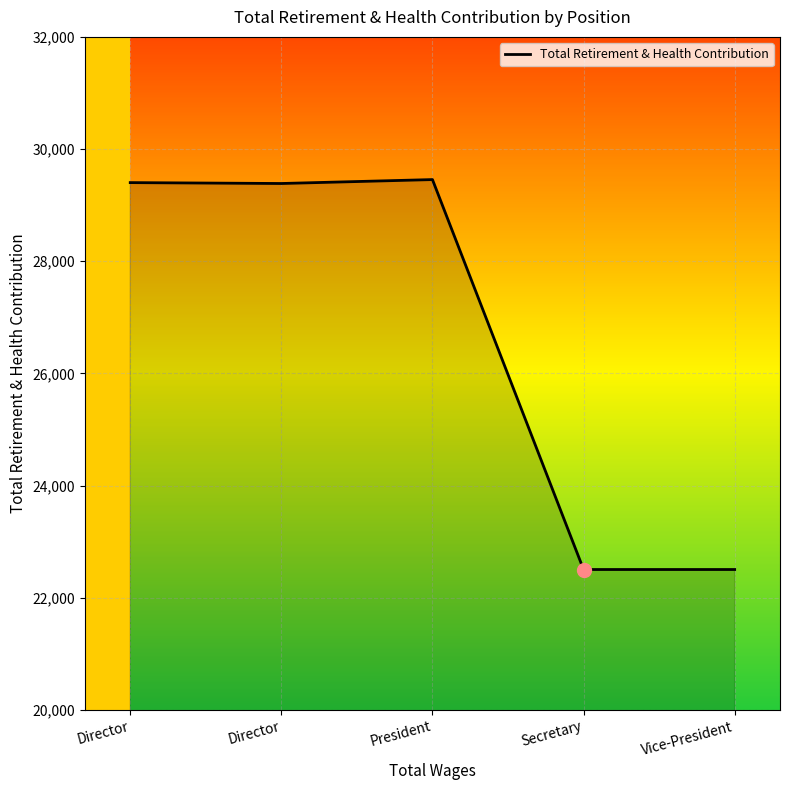

What is the change in value from Director to Secretary?

-6898